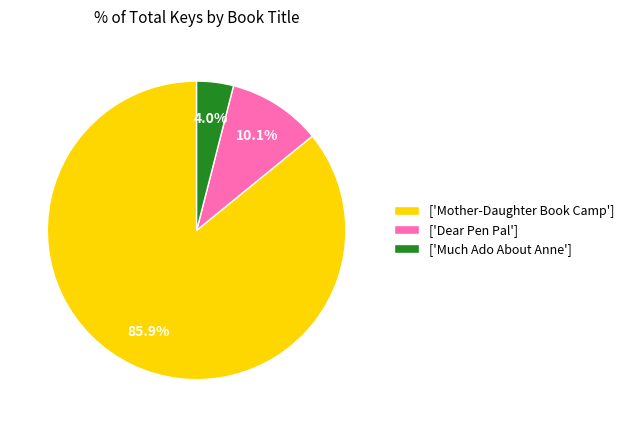

Rank the categories by value from highest to lowest.

['Mother-Daughter Book Camp'], ['Dear Pen Pal'], ['Much Ado About Anne']